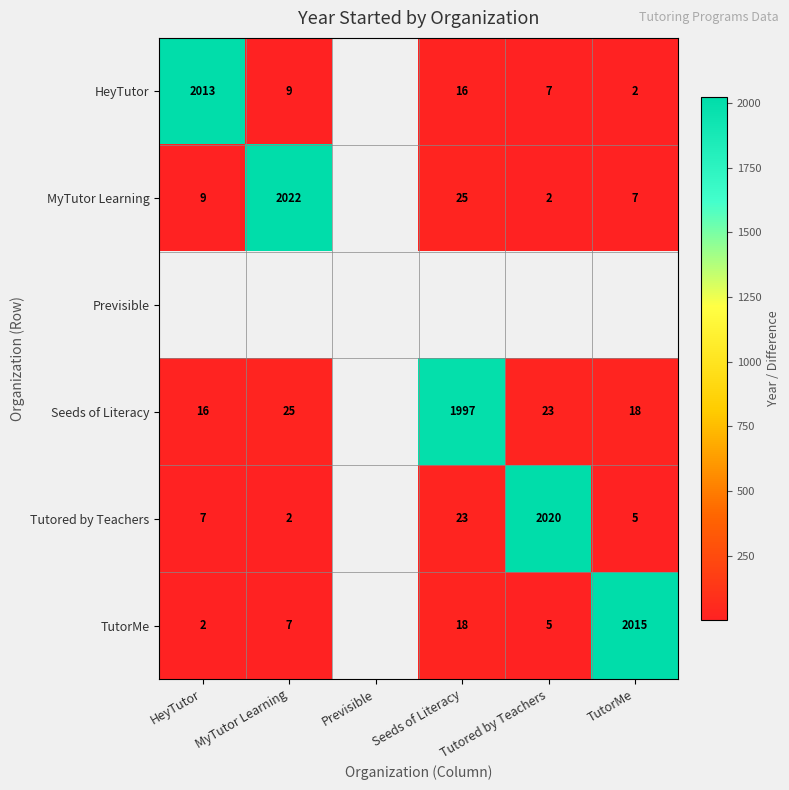

Is the value of MyTutor Learning at Tutored by Teachers greater than the value of HeyTutor at Tutored by Teachers?

No